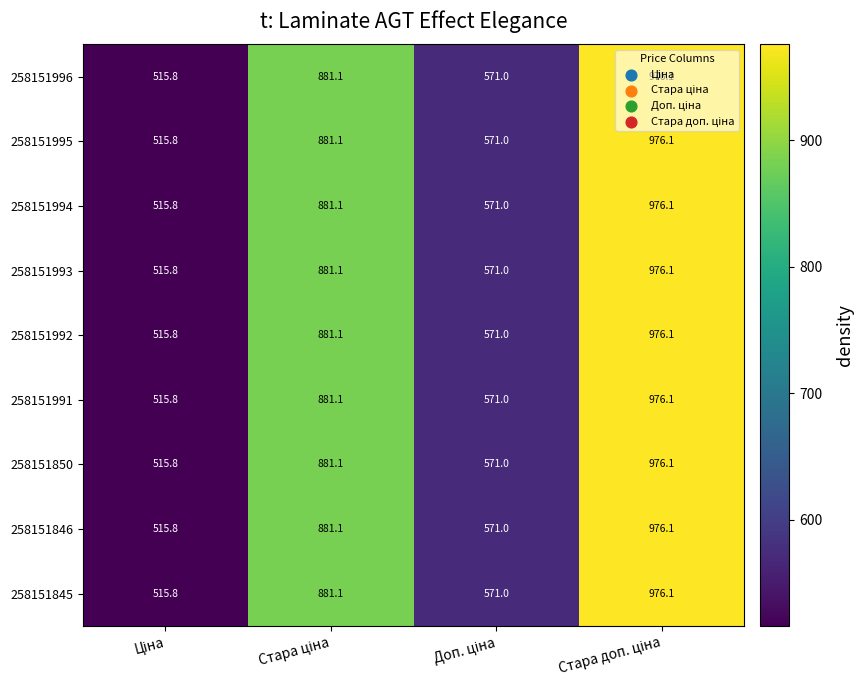

What is the maximum value shown in the chart?

976.1